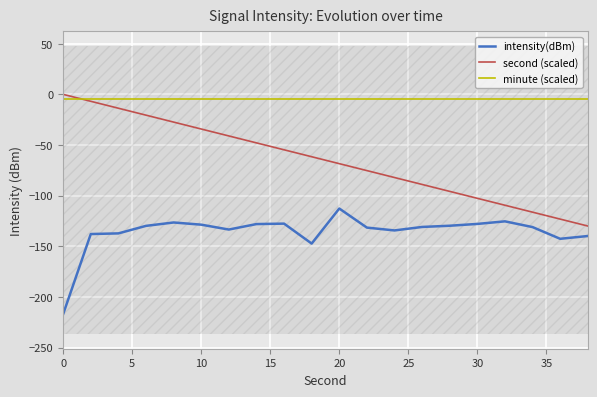

Is it true that intensity(dBm) equals -63.4 at 16?

False